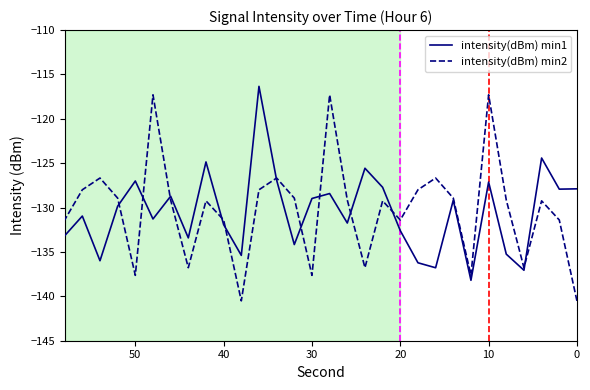

At how many categories does at least one series exceed -135?

27